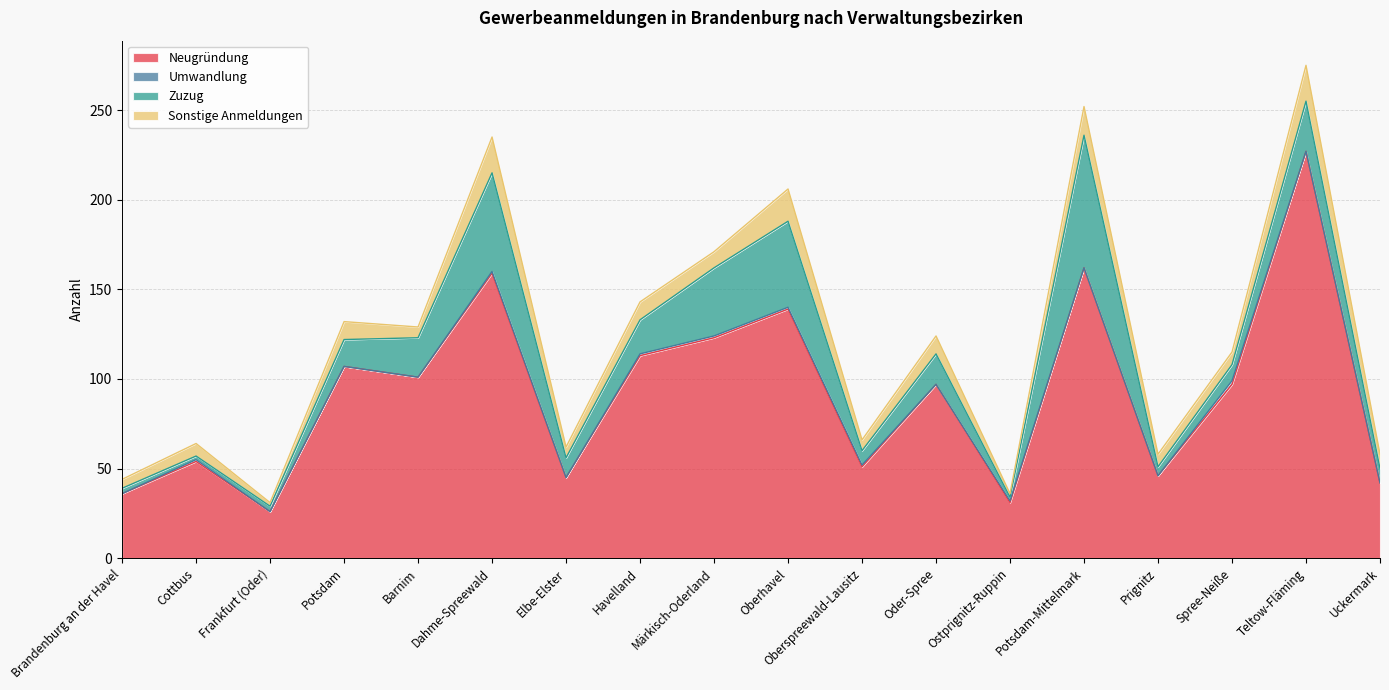

Reading left to right, extract all data points from this chart.

Neugründung: Brandenburg an der Havel=36	Cottbus=54	Frankfurt (Oder)=26	Potsdam=107	Barnim=101	Dahme-Spreewald=159	Elbe-Elster=45	Havelland=113	Märkisch-Oderland=123	Oberhavel=139	Oberspreewald-Lausitz=51	Oder-Spree=97	Ostprignitz-Ruppin=31	Potsdam-Mittelmark=162	Prignitz=46	Spree-Neiße=97	Teltow-Fläming=227	Uckermark=42
Umwandlung: Brandenburg an der Havel=0	Cottbus=1	Frankfurt (Oder)=0	Potsdam=0	Barnim=0	Dahme-Spreewald=1	Elbe-Elster=0	Havelland=1	Märkisch-Oderland=1	Oberhavel=1	Oberspreewald-Lausitz=1	Oder-Spree=0	Ostprignitz-Ruppin=1	Potsdam-Mittelmark=0	Prignitz=0	Spree-Neiße=2	Teltow-Fläming=0	Uckermark=0
Zuzug: Brandenburg an der Havel=3	Cottbus=2	Frankfurt (Oder)=3	Potsdam=15	Barnim=22	Dahme-Spreewald=55	Elbe-Elster=11	Havelland=19	Märkisch-Oderland=38	Oberhavel=48	Oberspreewald-Lausitz=8	Oder-Spree=17	Ostprignitz-Ruppin=2	Potsdam-Mittelmark=74	Prignitz=5	Spree-Neiße=9	Teltow-Fläming=28	Uckermark=8
Sonstige Anmeldungen: Brandenburg an der Havel=5	Cottbus=7	Frankfurt (Oder)=2	Potsdam=10	Barnim=6	Dahme-Spreewald=20	Elbe-Elster=6	Havelland=10	Märkisch-Oderland=9	Oberhavel=18	Oberspreewald-Lausitz=6	Oder-Spree=10	Ostprignitz-Ruppin=2	Potsdam-Mittelmark=16	Prignitz=7	Spree-Neiße=7	Teltow-Fläming=20	Uckermark=8